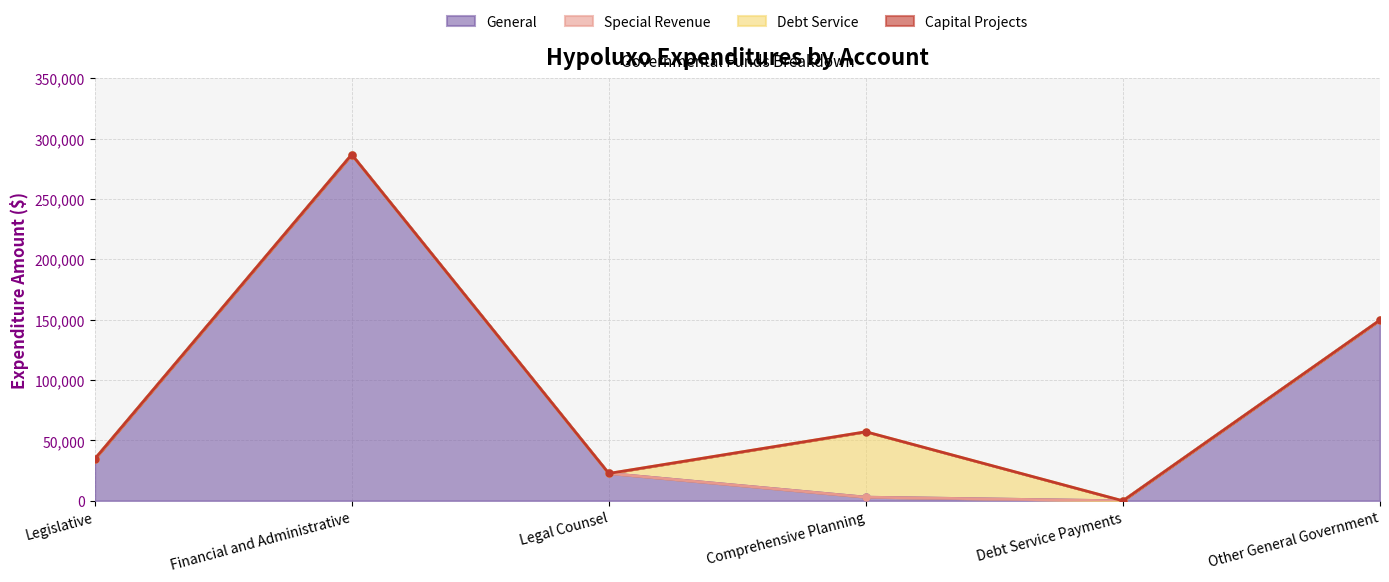

After their last crossing, which series has the higher values: General or Debt Service?

Debt Service